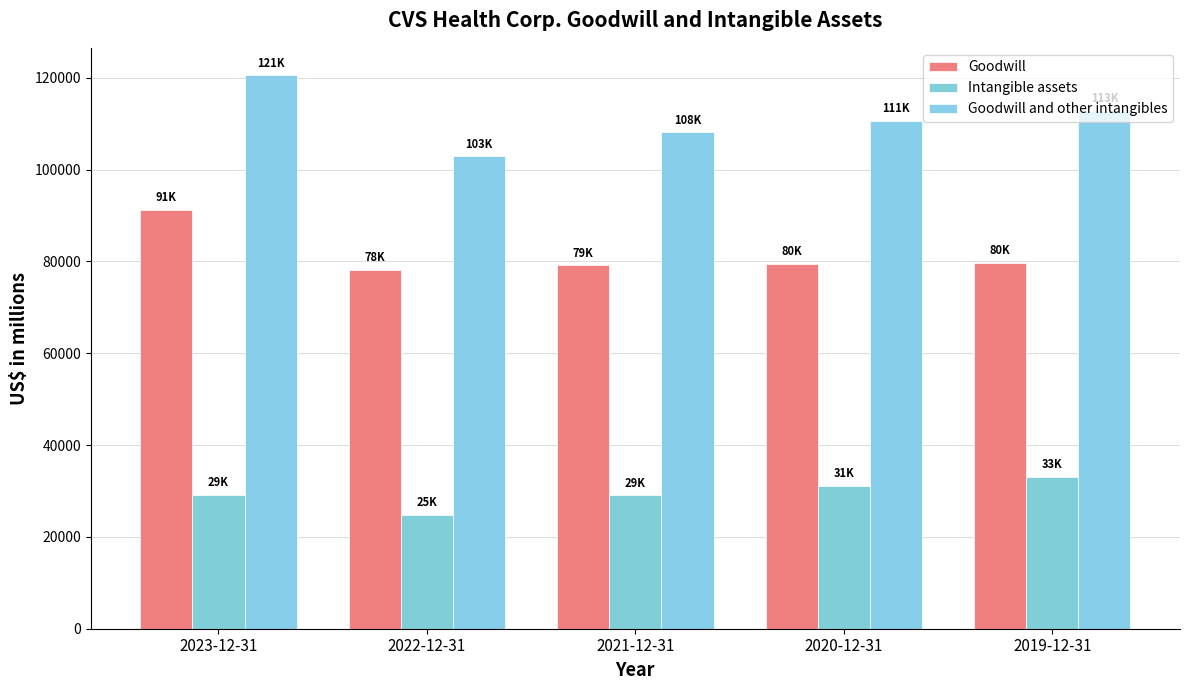

Is it true that Goodwill and other intangibles equals 46815 at 2022-12-31?

False